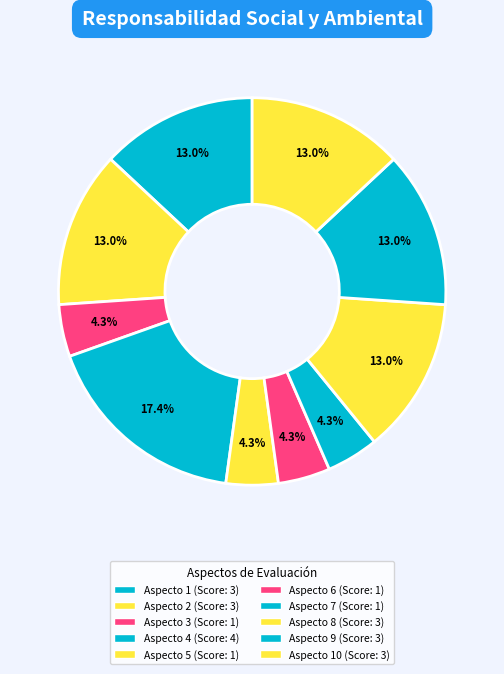

Does any single category account for the majority?

No